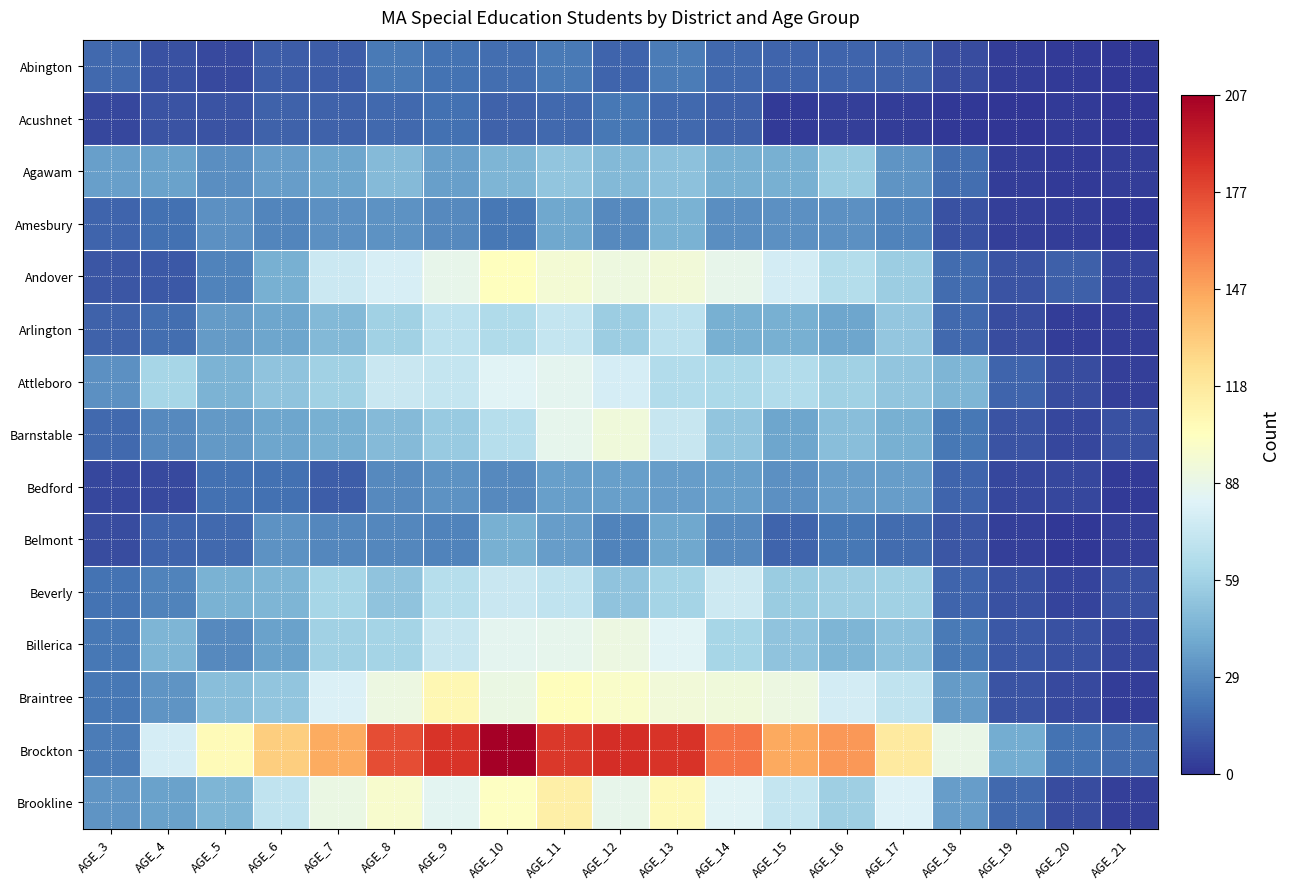

Rank the series by their maximum value, from highest to lowest.

Brockton, Brookline, Braintree, Andover, Barnstable, Billerica, Attleboro, Beverly, Arlington, Agawam, Amesbury, Belmont, Bedford, Abington, Acushnet